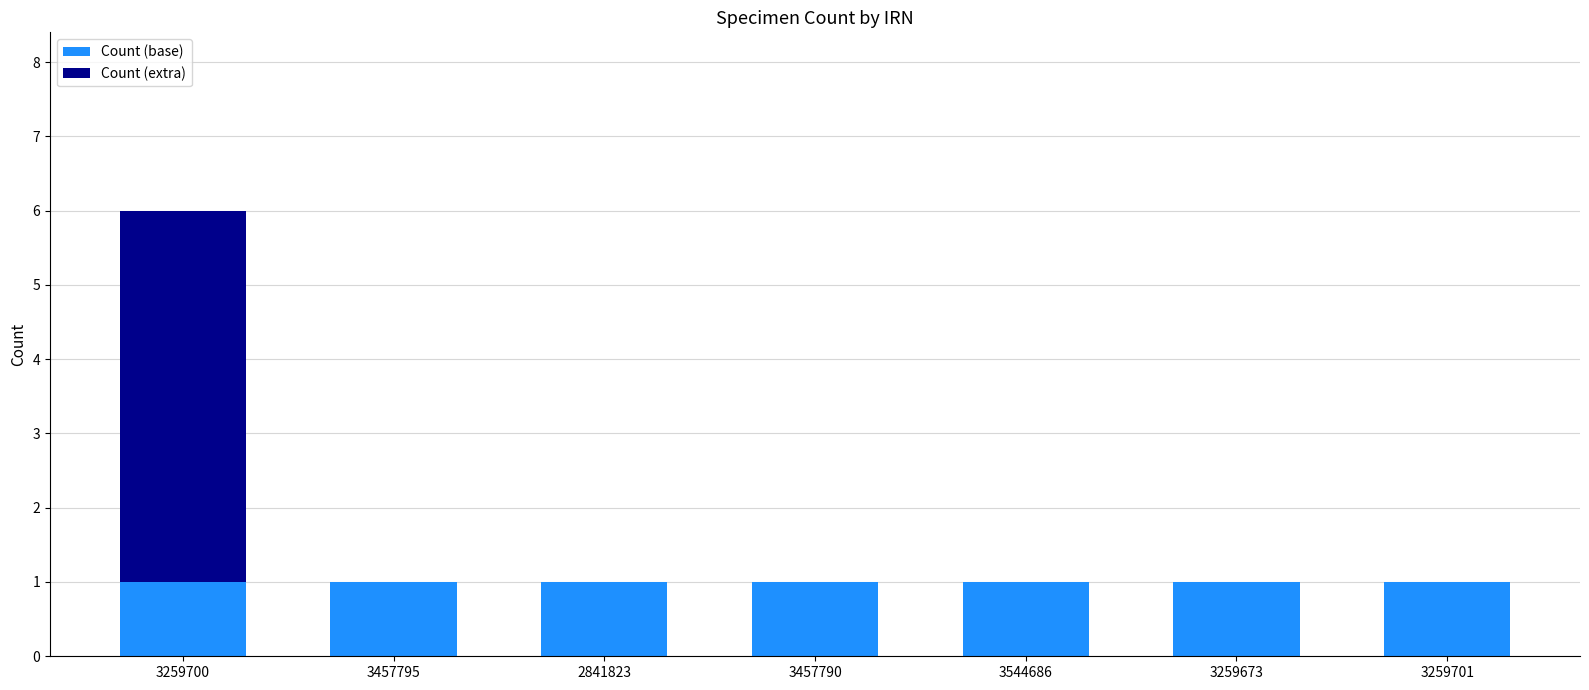

The value of Count (base) at 3544686 is 2. True or false?

False